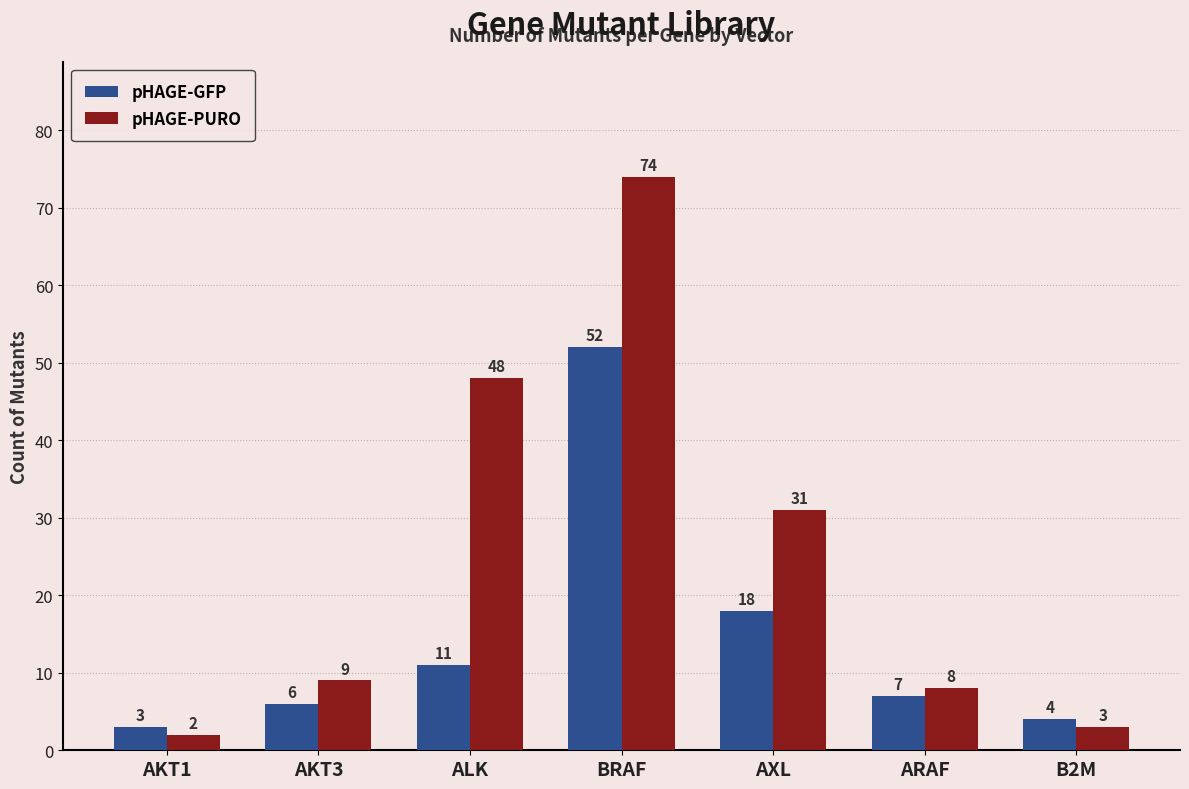

Which series has the widest spread of values?

pHAGE-PURO